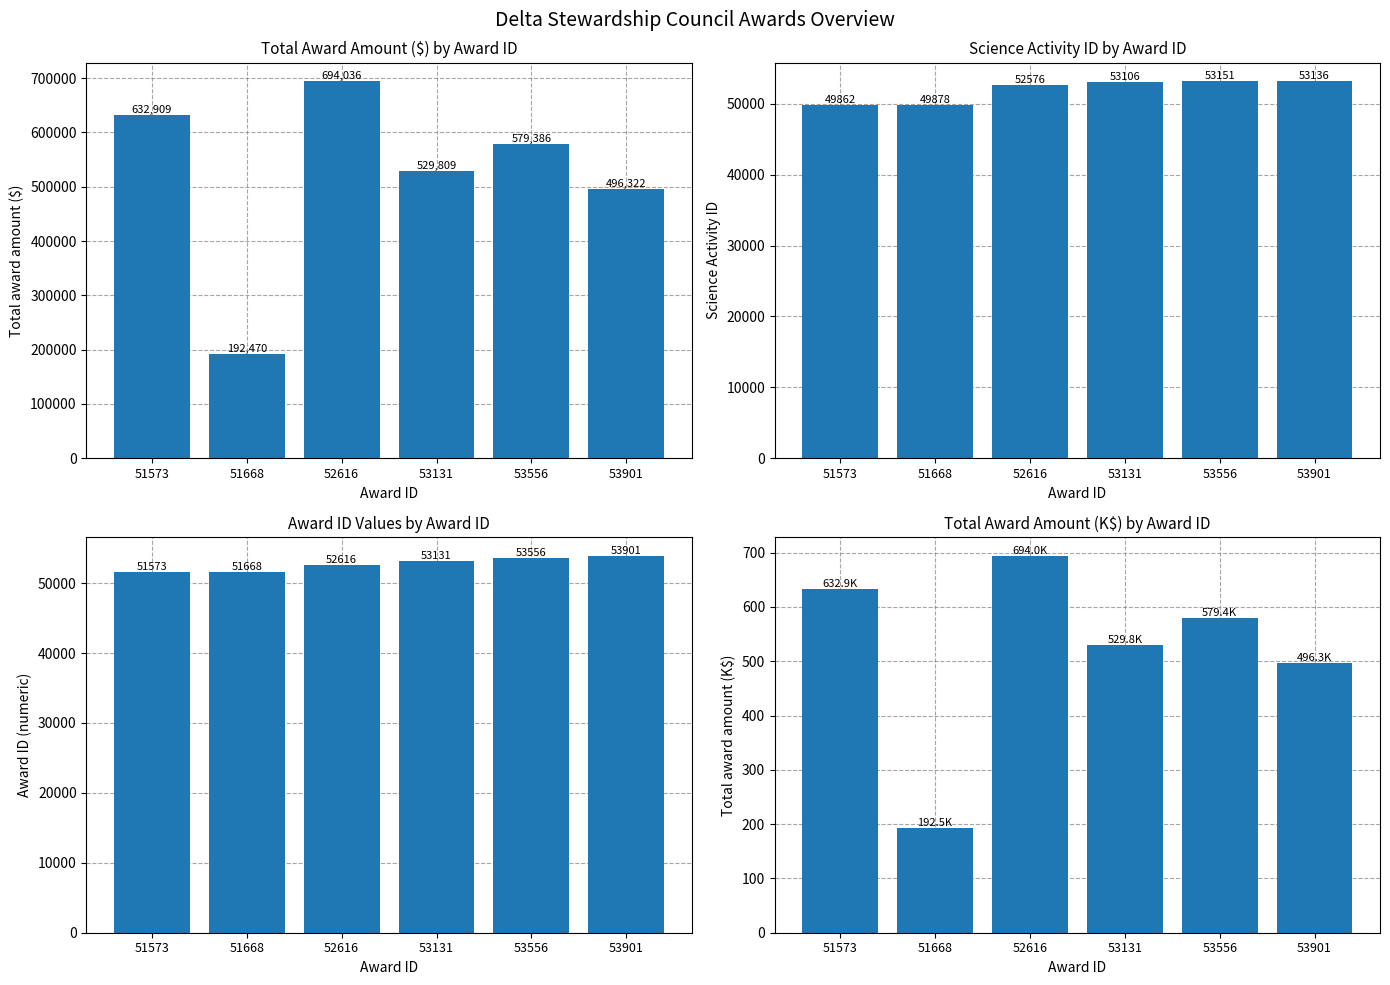

What is the difference between the Total award amount (K$) values at 53901 and 52616?

197.7